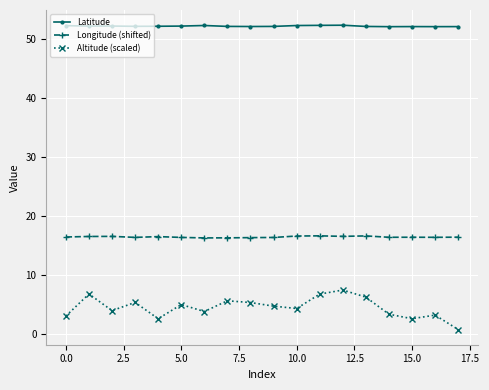

How many data points does each series have?

18